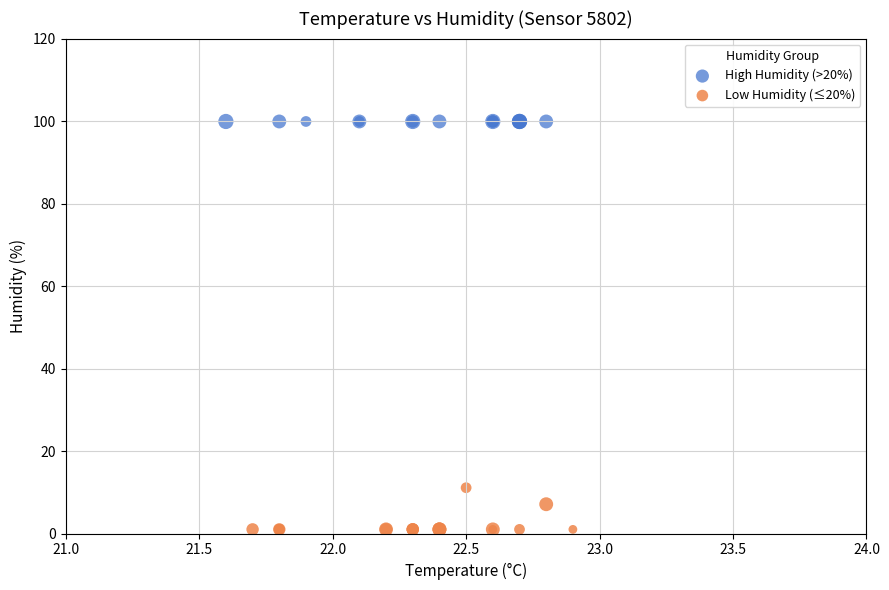

Which series contains the lowest Y value?

Low Humidity (≤20%)